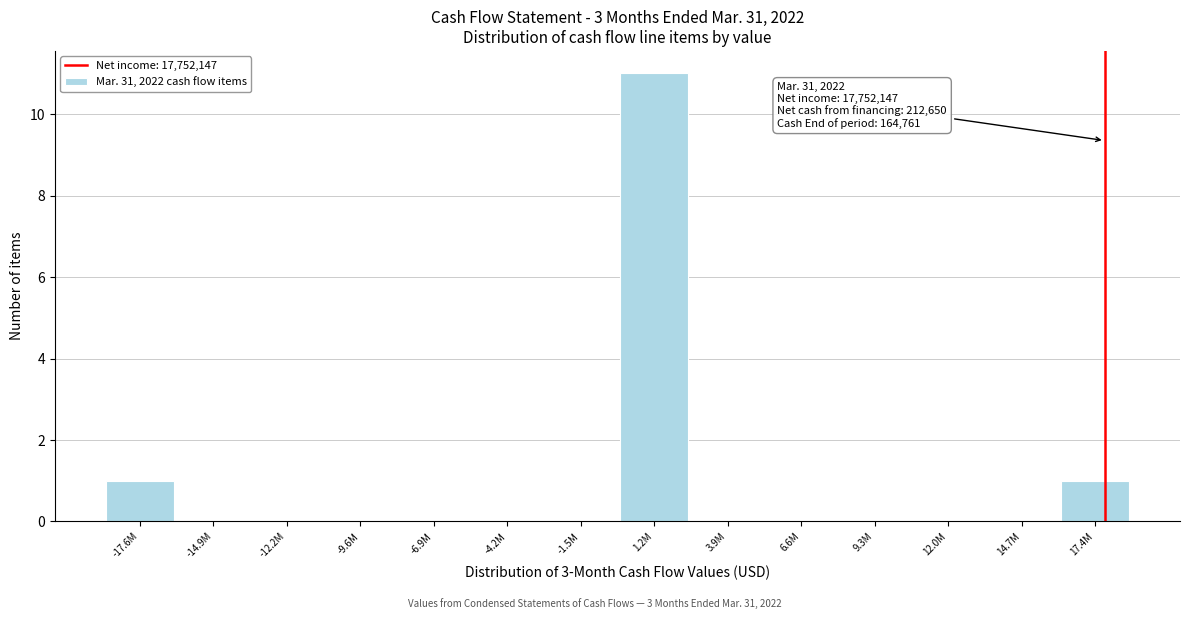

Reading left to right, list all the values displayed in this chart.

-17.6M=1	-14.9M=0	-12.2M=0	-9.6M=0	-6.9M=0	-4.2M=0	-1.5M=0	1.2M=11	3.9M=0	6.6M=0	9.3M=0	12.0M=0	14.7M=0	17.4M=1